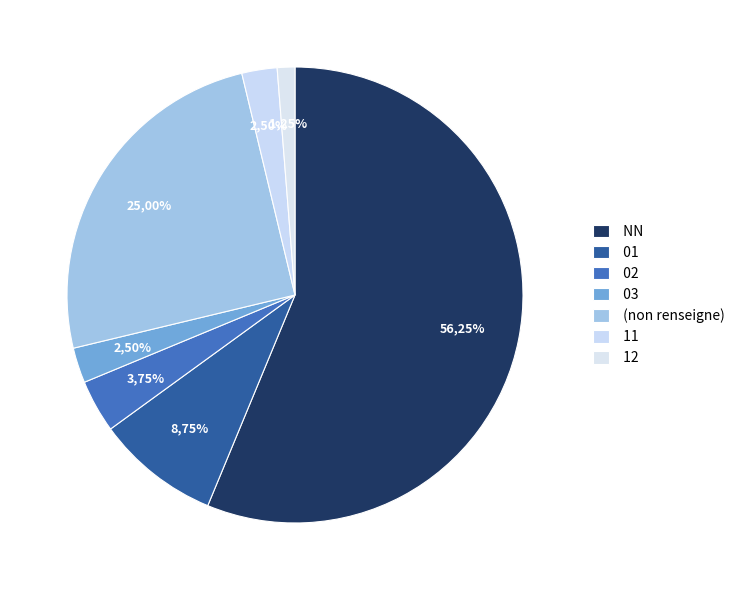

To the nearest percent, what is the average slice percentage?

14%